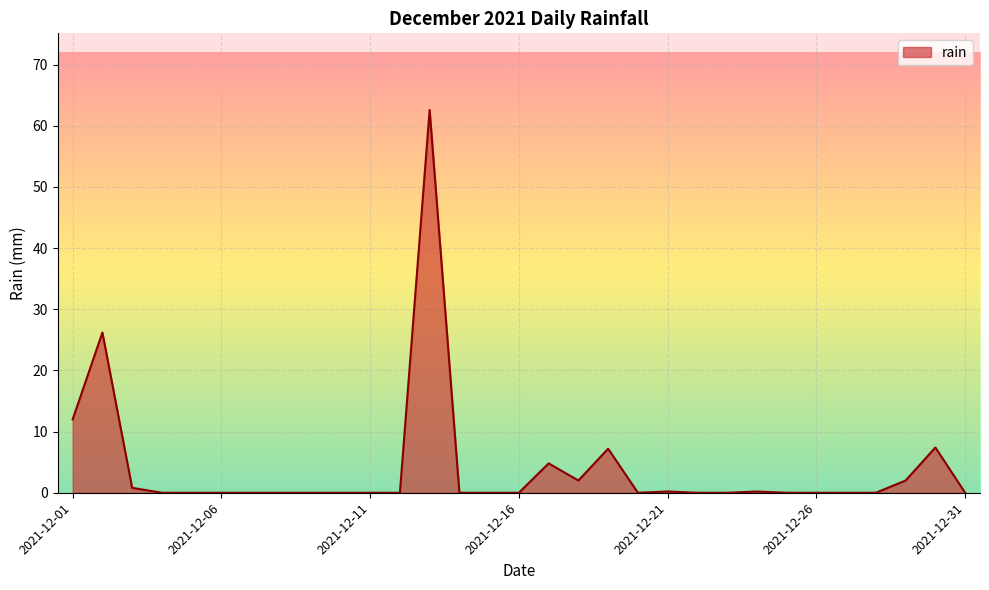

True or false: the data has more than 2 interior local peaks.

True